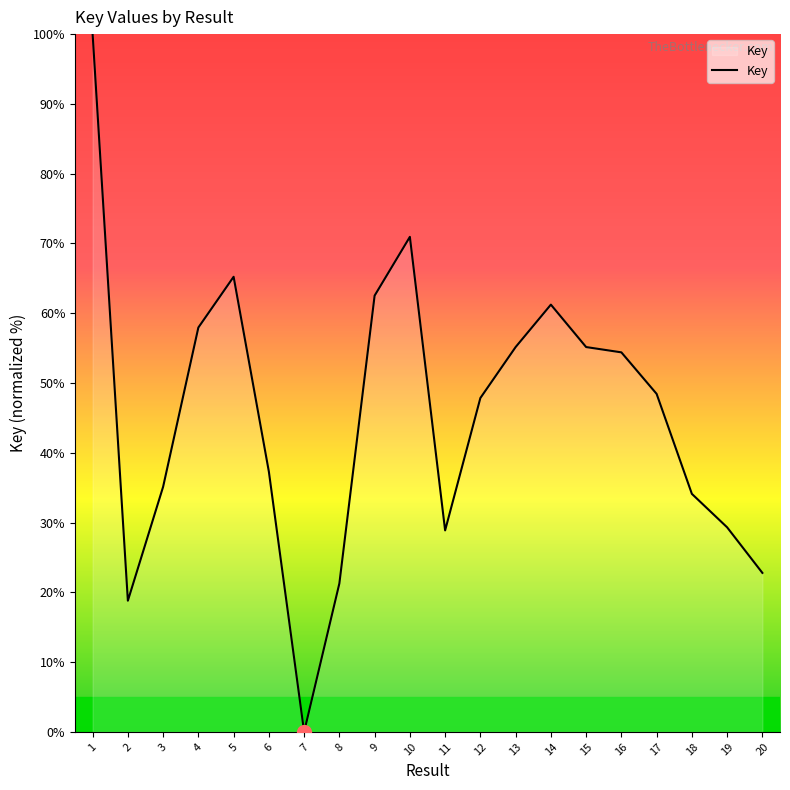

Read the value at 17.

48.4